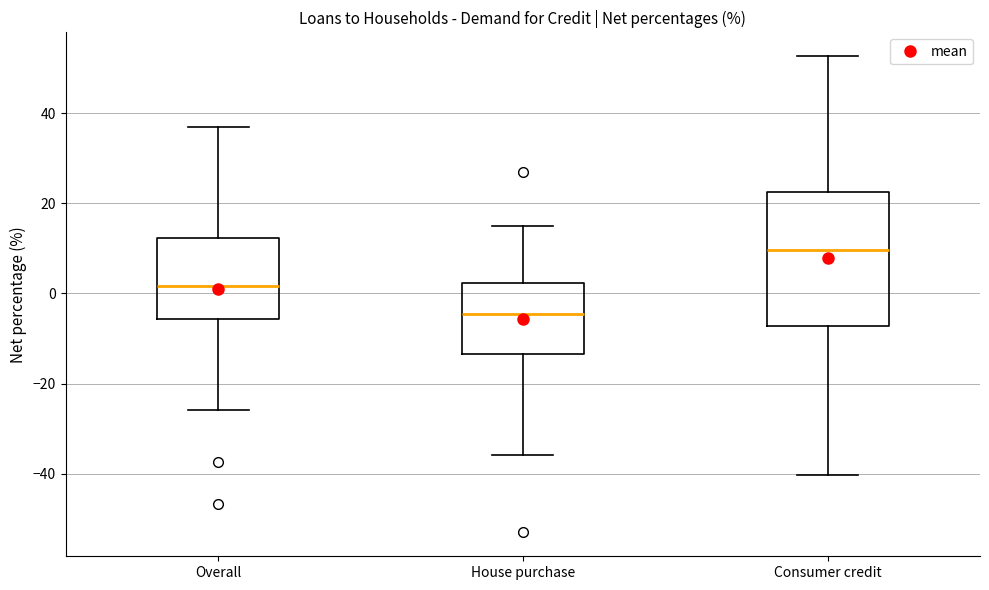

Reading left to right, read every box against the y-axis: the position of its median line, the range the box covers, and the ends of its whiskers. The values are not printed on the chart, so give them approximately, as read against the axis.

Overall: median 2, box -6 to 12, whiskers -26 to 36
House purchase: median -4, box -14 to 2, whiskers -36 to 16
Consumer credit: median 10, box -8 to 22, whiskers -40 to 52